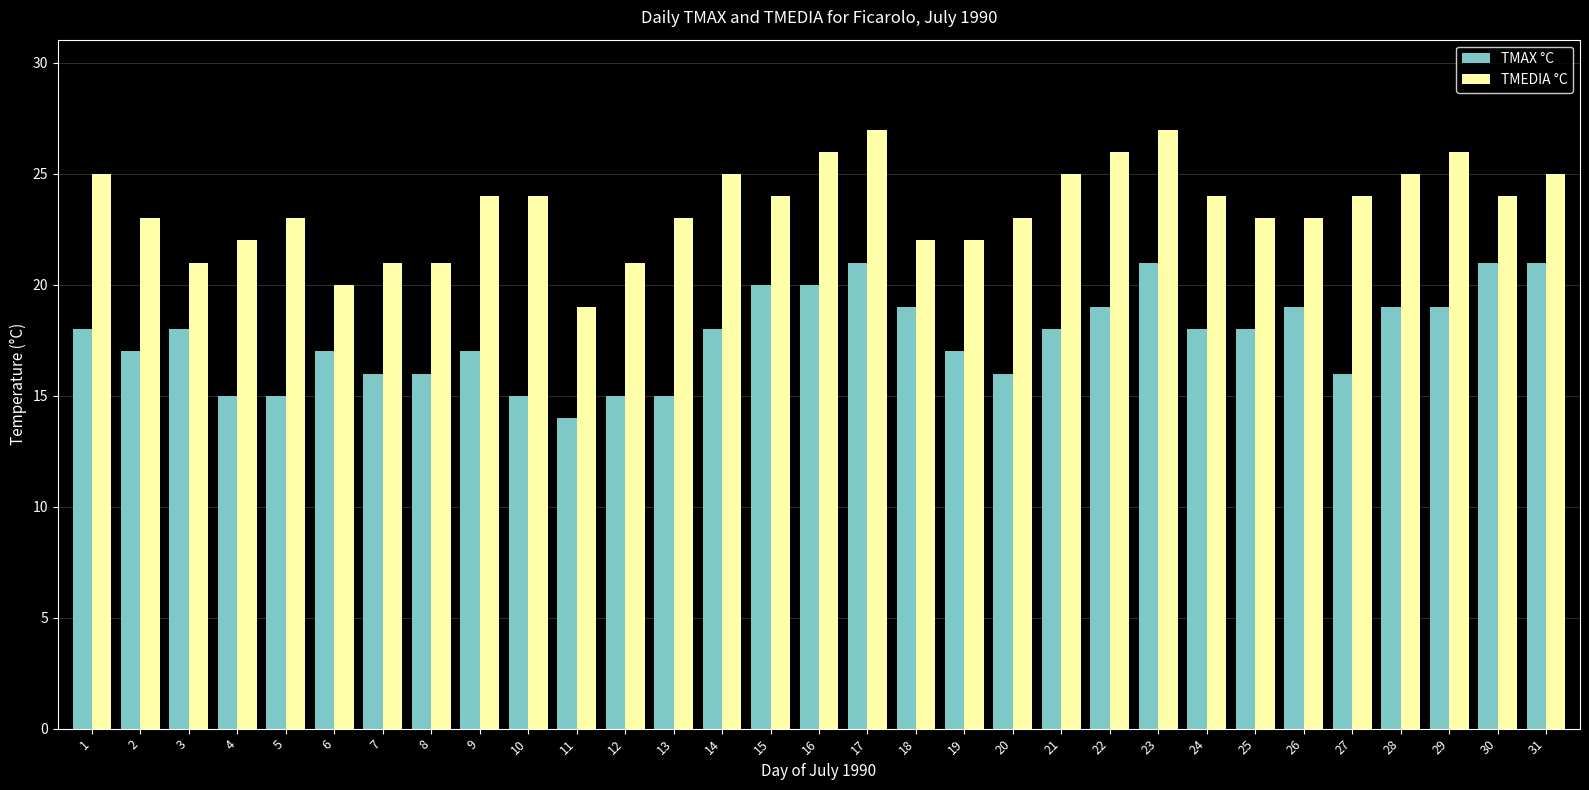

Rank the series by their average value, from lowest to highest.

TMAX °C, TMEDIA °C